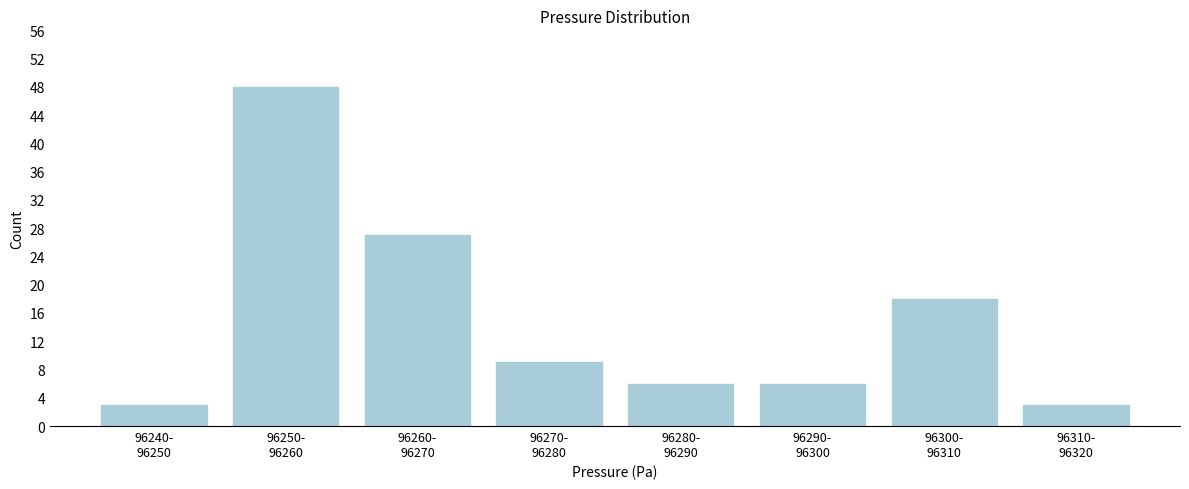

Reading right to left, list all the values displayed in this chart.

3	18	6	6	9	27	48	3